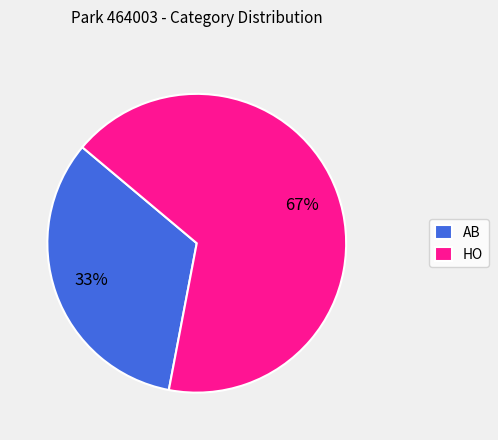

Which has a higher value, AB or HO?

HO